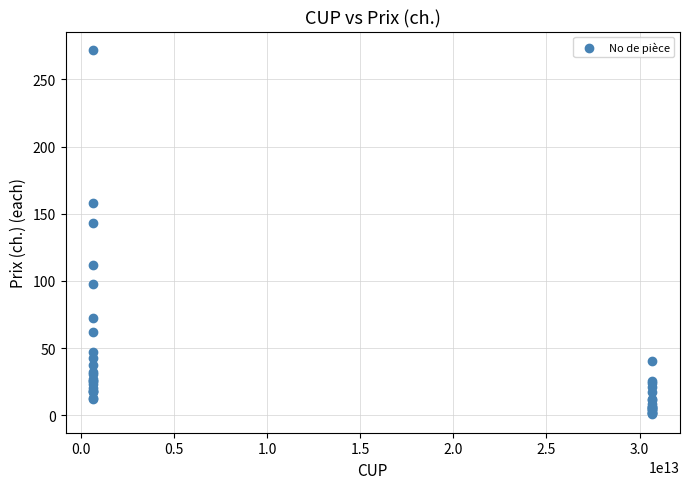

What Y value in the scatter plot is closest to 136?

143.3